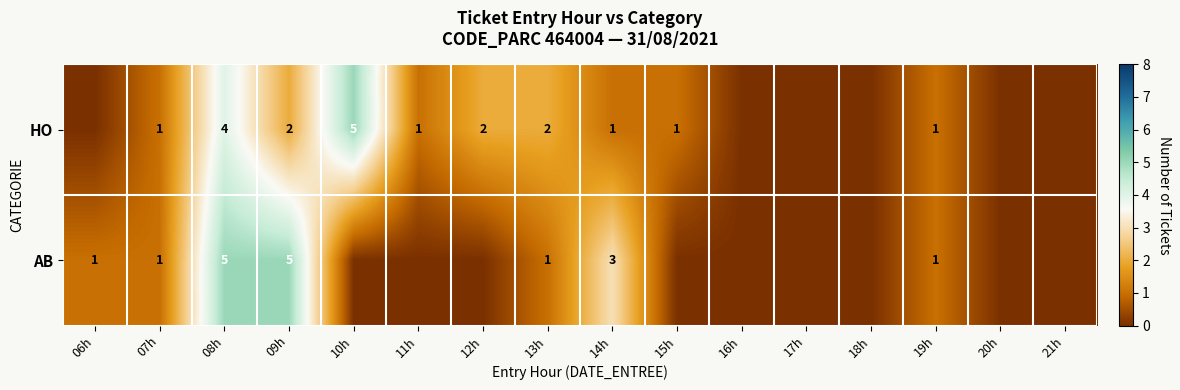

Which series changed the most between 13h and 19h?

HO